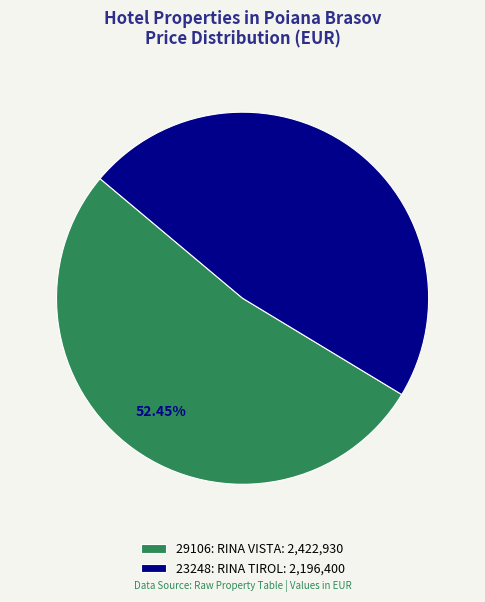

To the nearest percent, what is the difference between the largest and smallest slice percentages?

5%